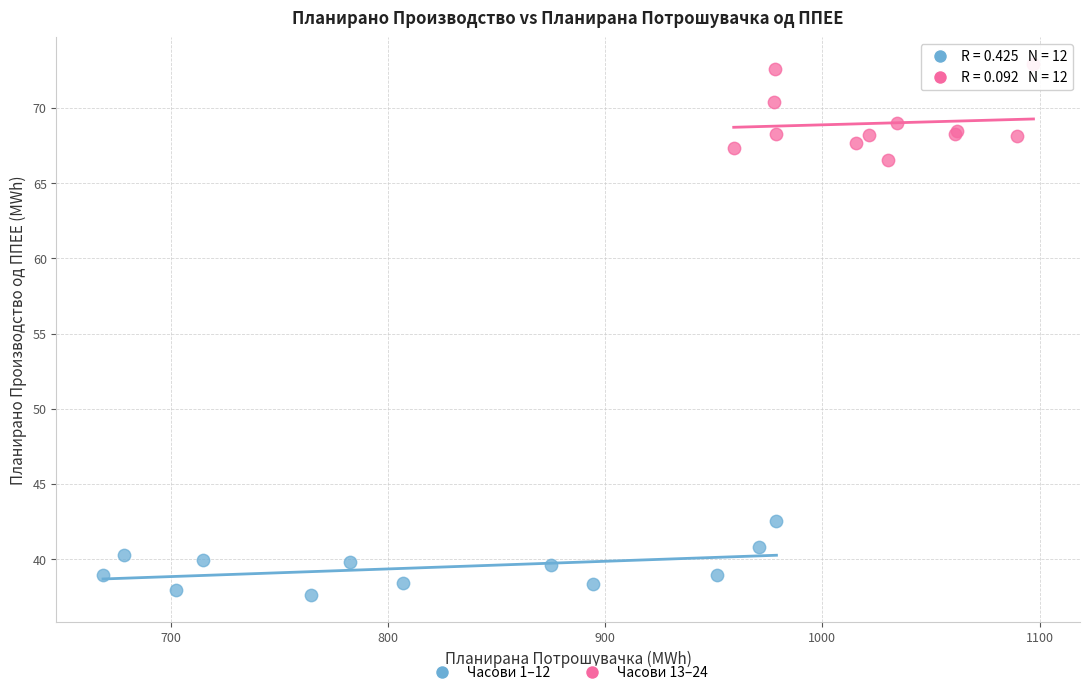

Which series has the widest spread of Y values?

Часови 13–24